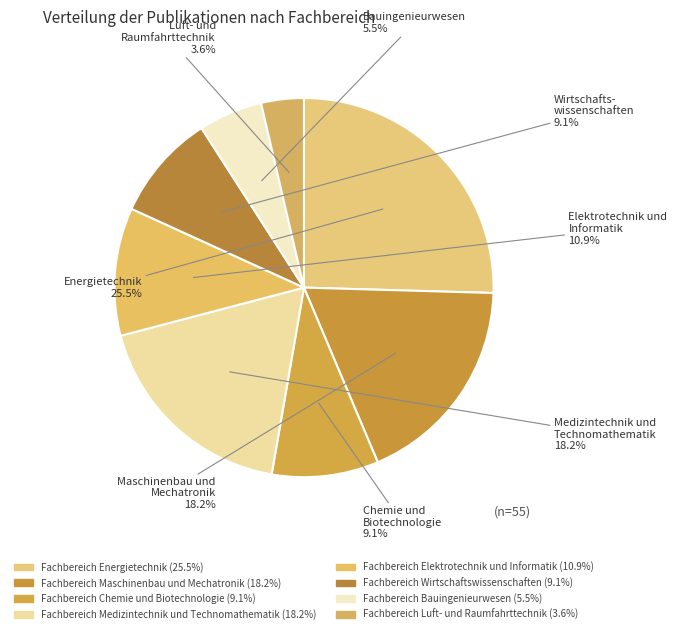

True or false: Fachbereich Chemie und Biotechnologie accounts for 21% of the total.

False